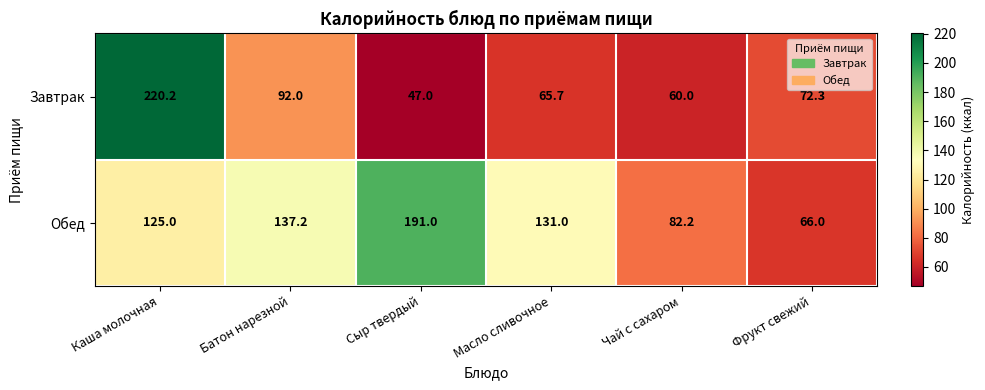

Between Батон нарезной and Сыр твердый, which series saw the biggest shift?

Обед